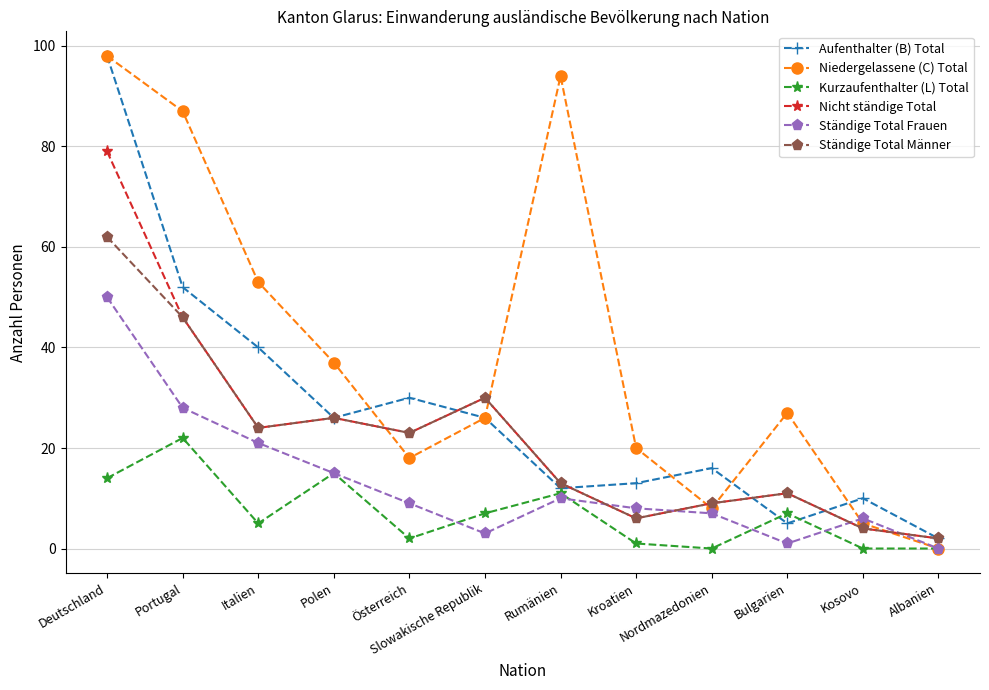

At which label is Kurzaufenthalter (L) Total closest to 11?

Rumänien